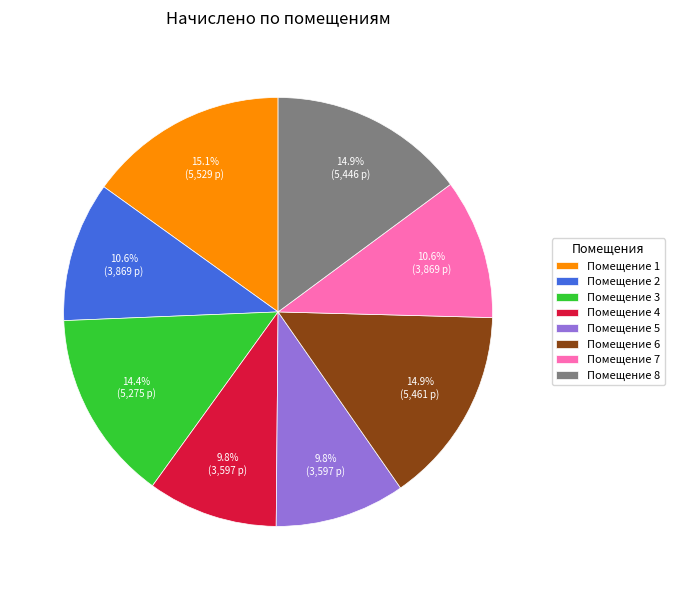

Which has a higher value, Помещение 6 or Помещение 5?

Помещение 6